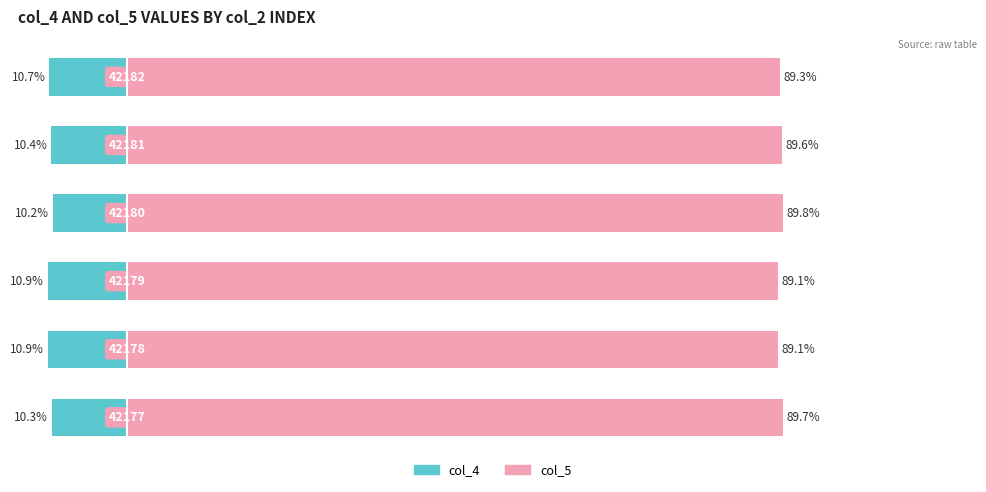

How many bars are there in each group?

2